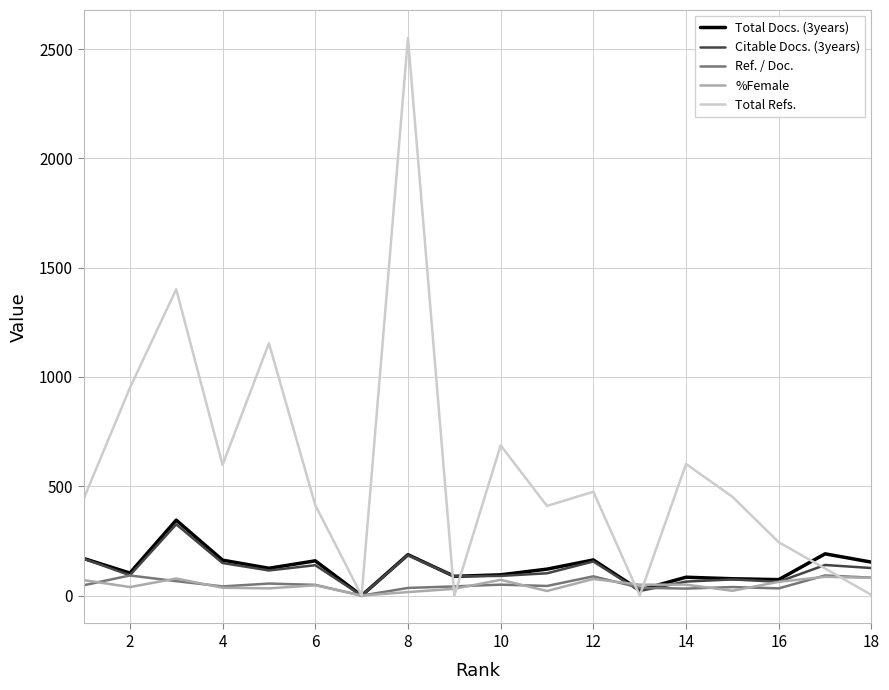

Which series has the widest spread of values?

Total Refs.